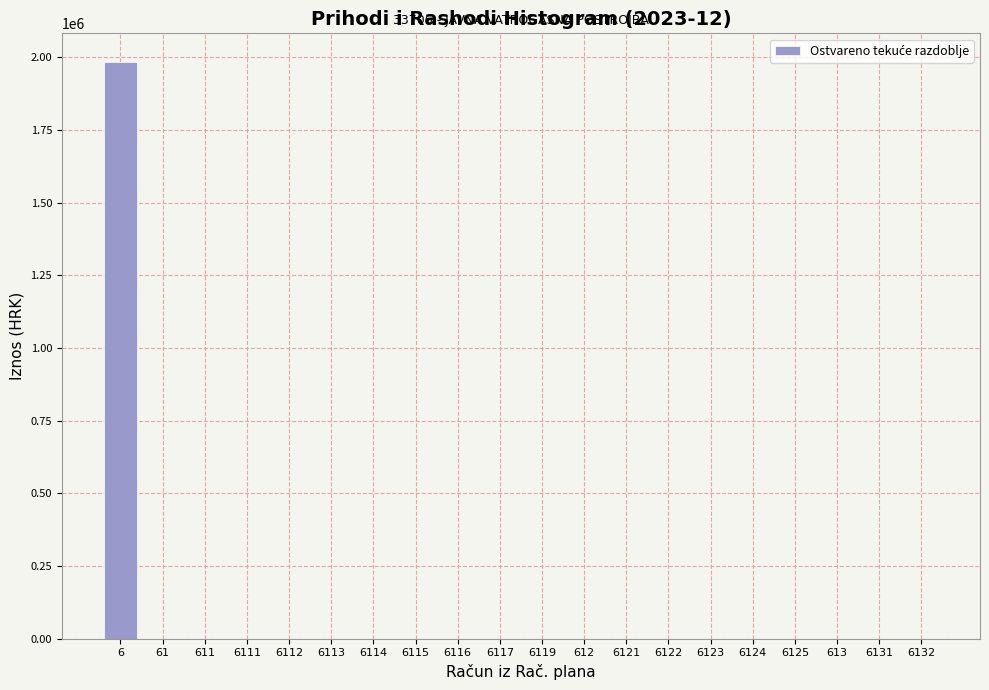

Reading left to right, extract all data points from this chart.

6=1982937.5	61=0.0	611=0.0	6111=0.0	6112=0.0	6113=0.0	6114=0.0	6115=0.0	6116=0.0	6117=0.0	6119=0.0	612=0.0	6121=0.0	6122=0.0	6123=0.0	6124=0.0	6125=0.0	613=0.0	6131=0.0	6132=0.0